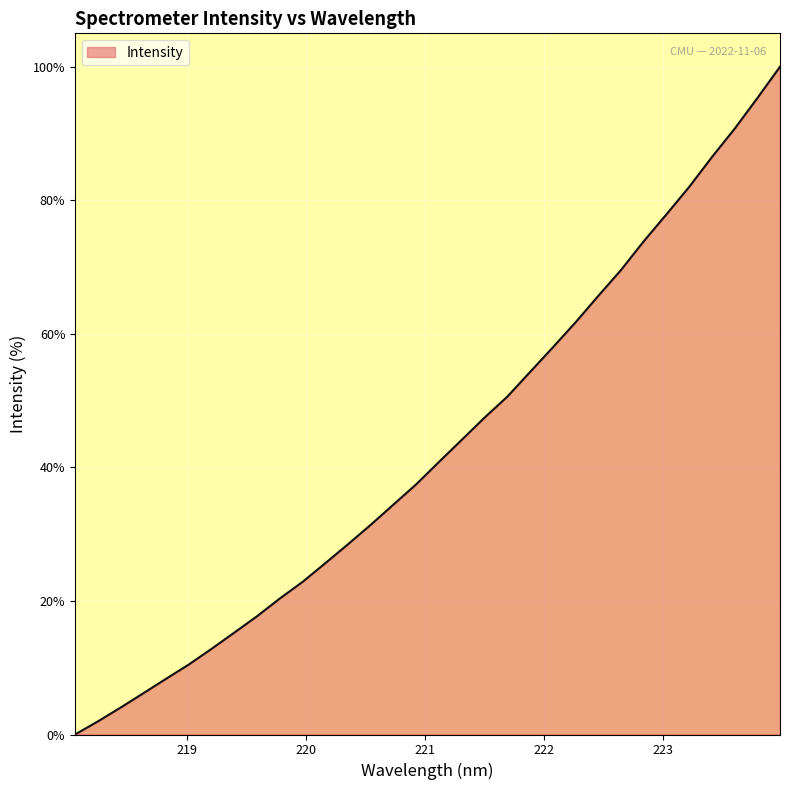

What is the maximum value shown in the chart?

100.0